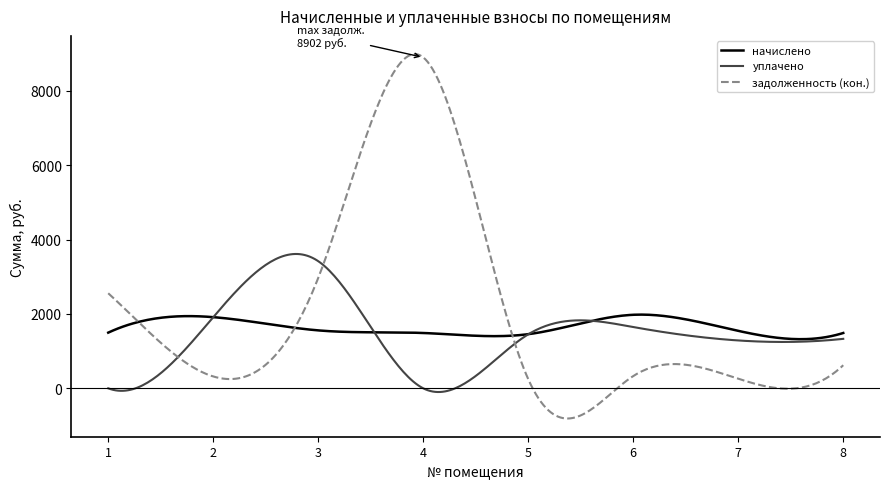

Which series has the largest range (max minus min)?

задолженность (кон.)